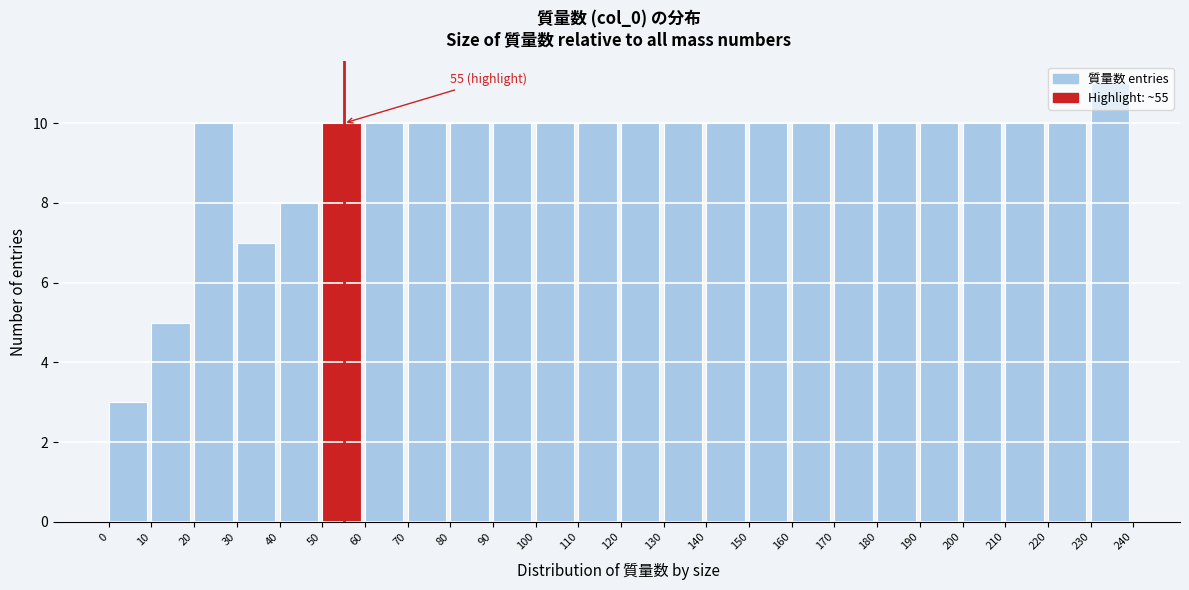

Over which range of the x-axis is the bar tallest?

230 to 240